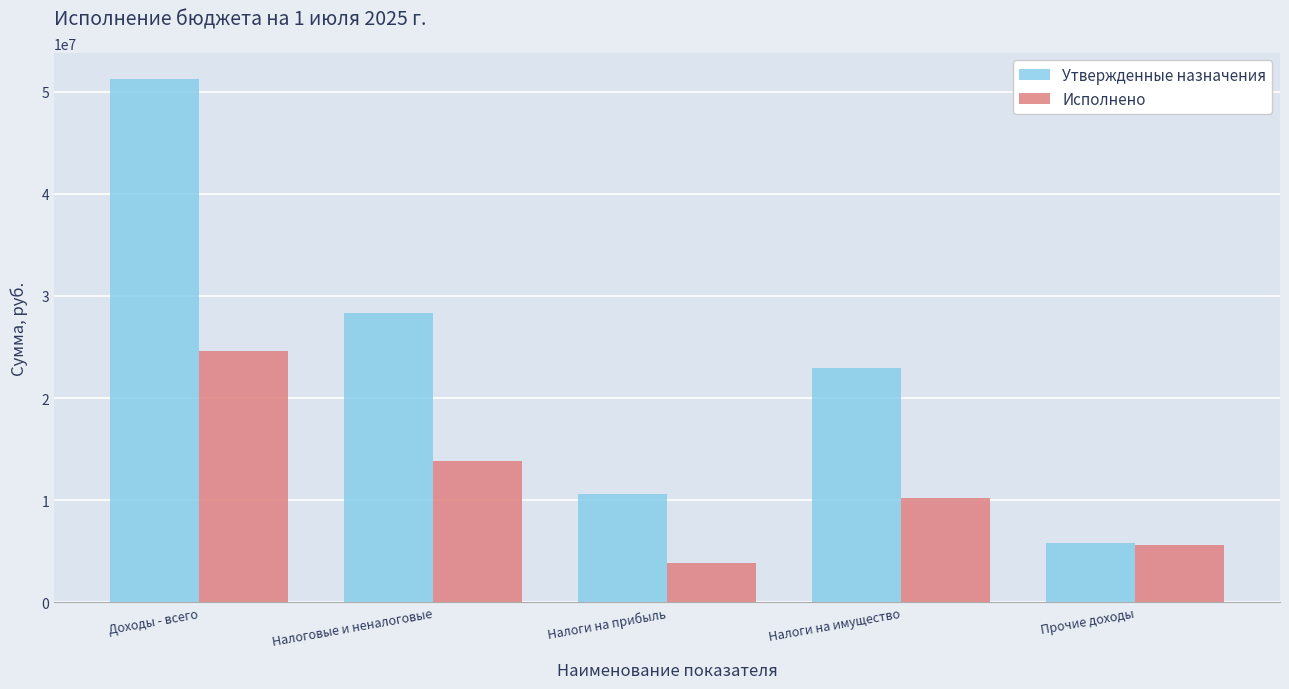

Is the value of Утвержденные назначения at Прочие доходы greater than the value of Исполнено at Налоговые и неналоговые?

No